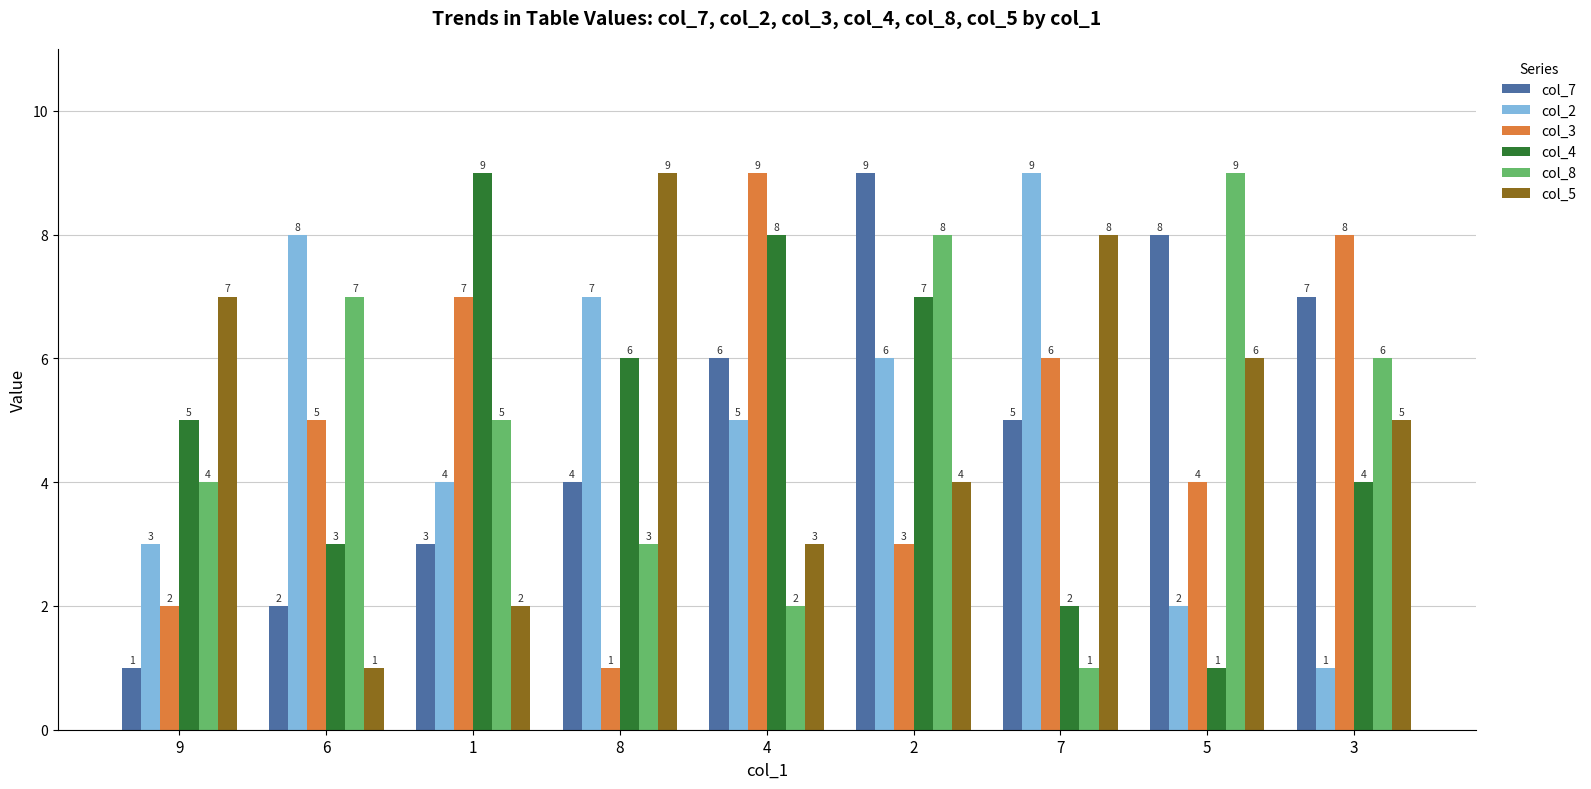

What is the maximum value shown in the chart?

9